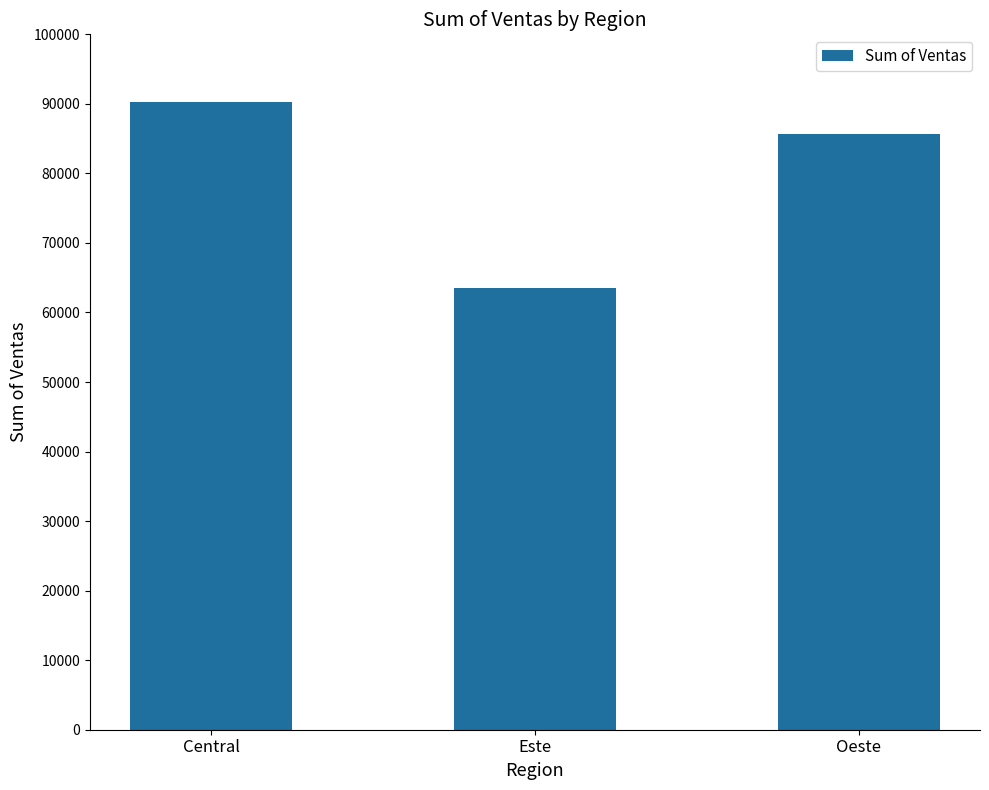

Reading right to left, transcribe all the data shown in this chart.

Oeste=85683	Este=63555	Central=90295